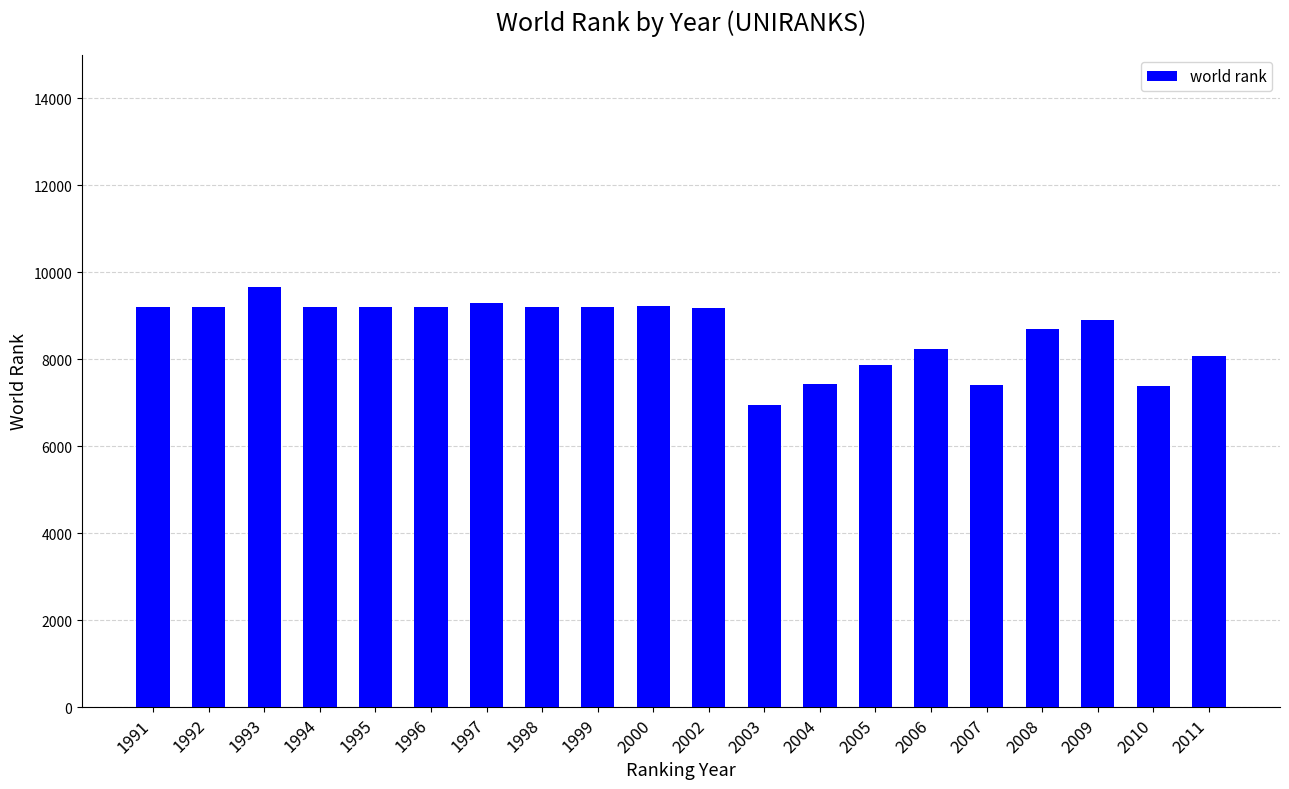

What is the smallest value displayed?

6949